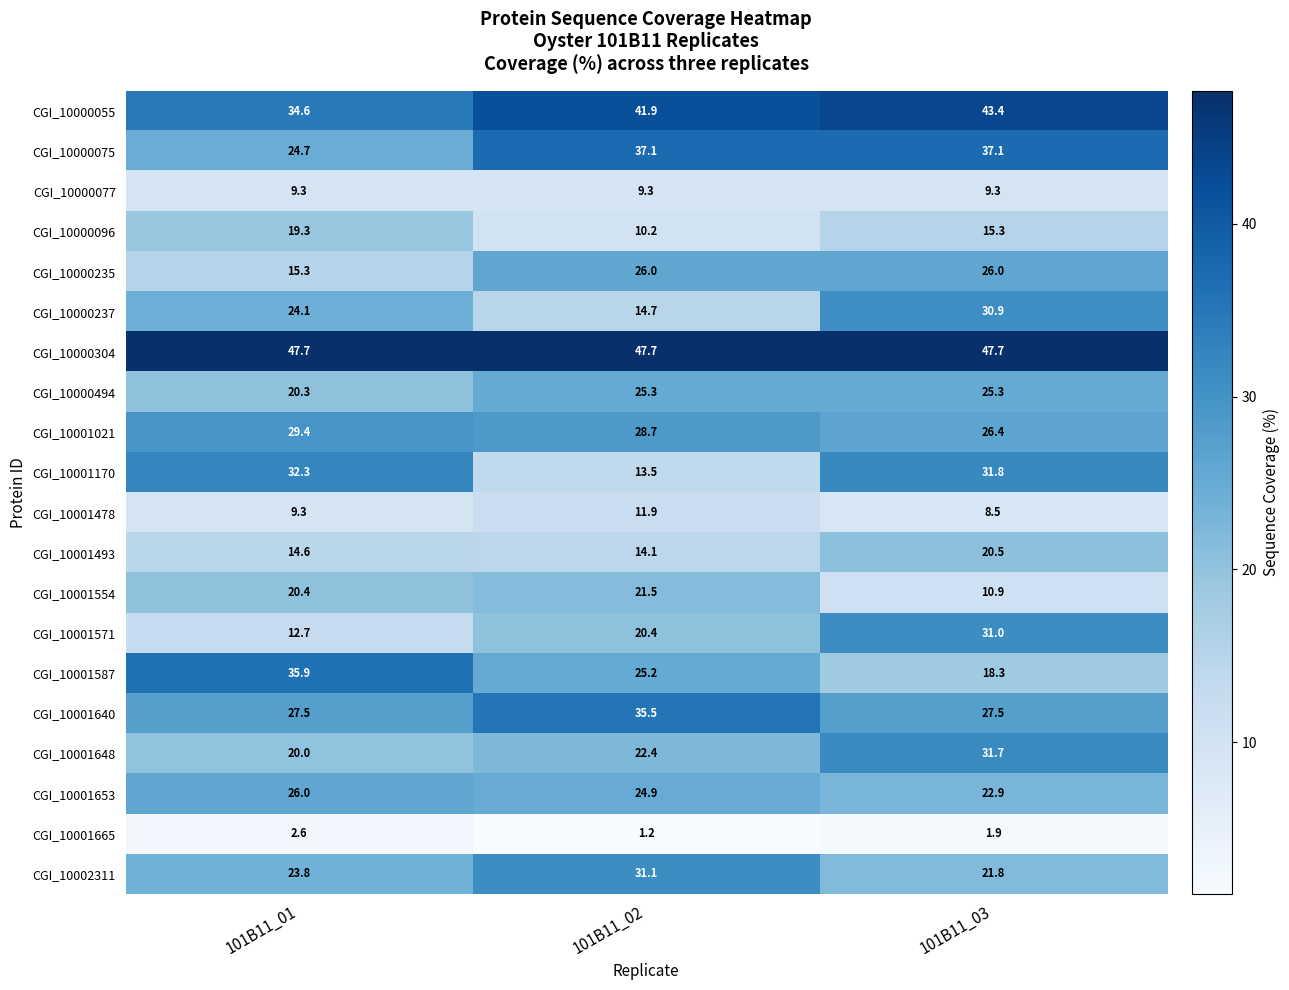

How many series are shown in this chart?

20